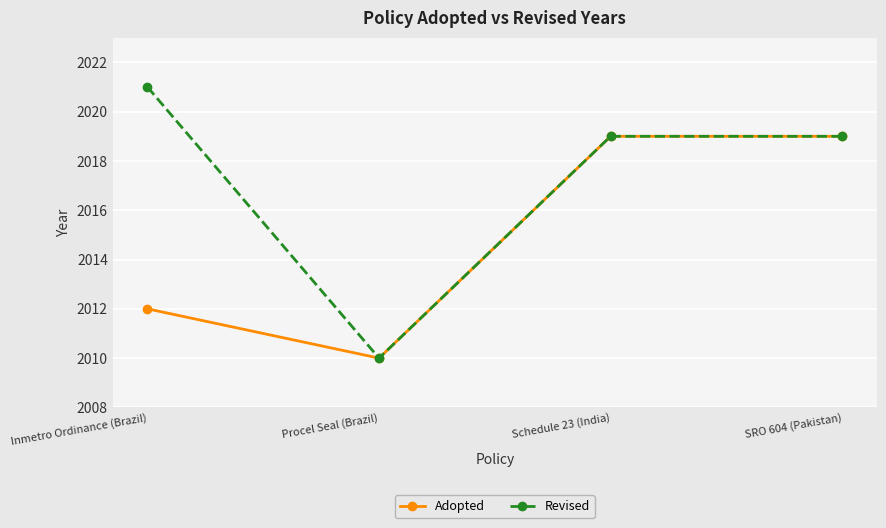

What is the label of the 3rd point from the right?

Procel Seal (Brazil)